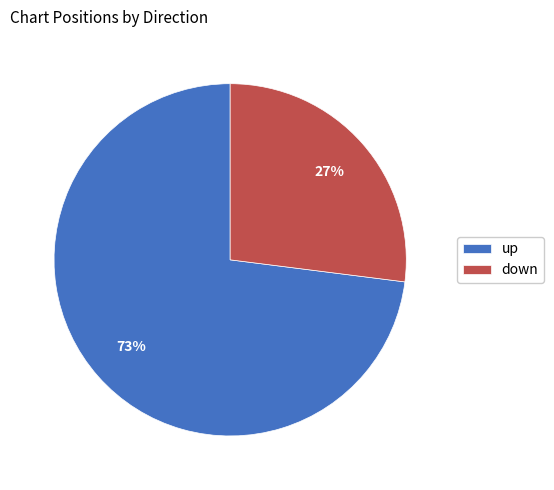

What is the ratio of the value at up to the value at down?

2.7